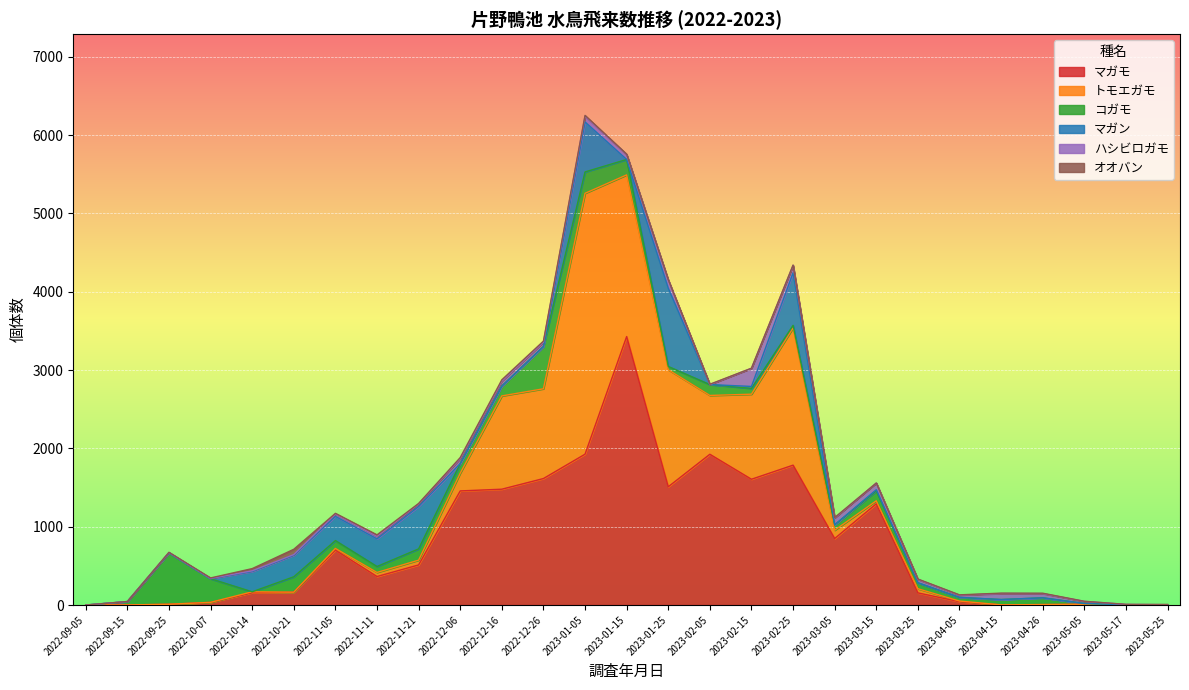

How many times do オオバン and コガモ cross each other?

3